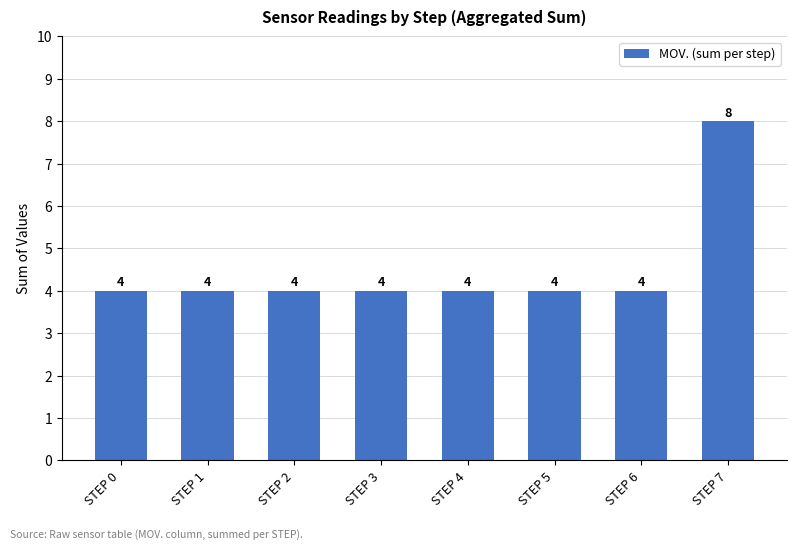

The chart shows a value of 4 at STEP 6. True or false?

True